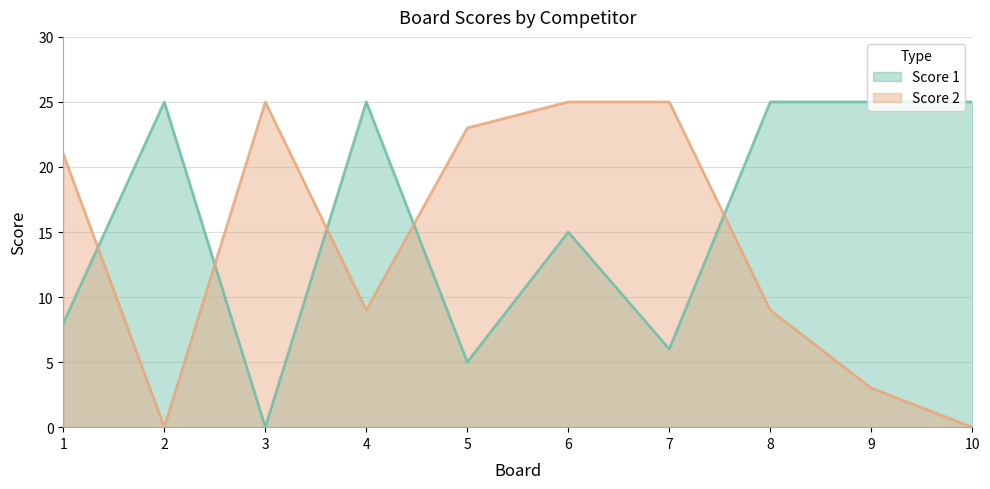

True or false: Score 2 and Score 1 intersect in this chart.

True